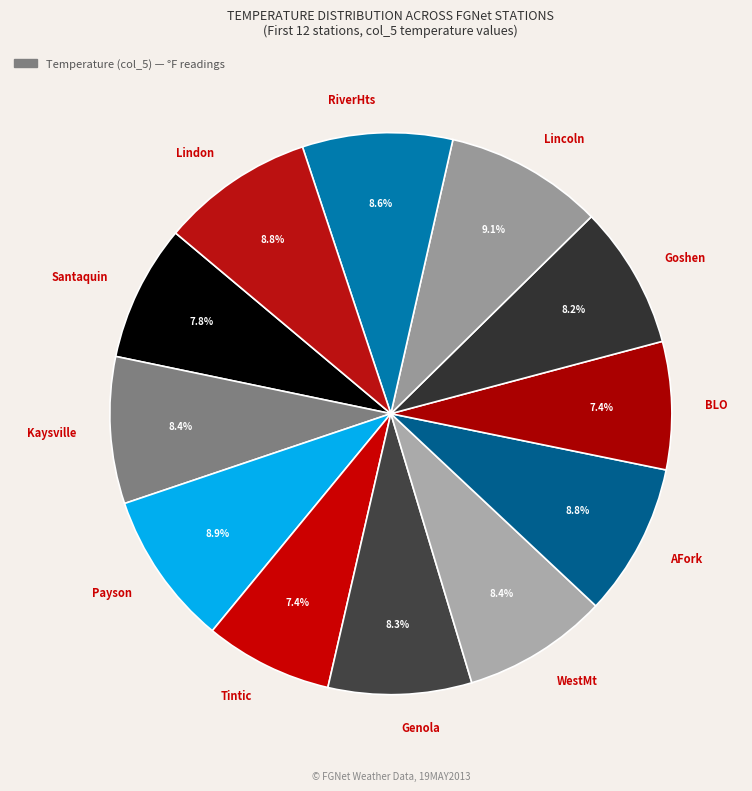

Which has a higher value, Santaquin or AFork?

AFork